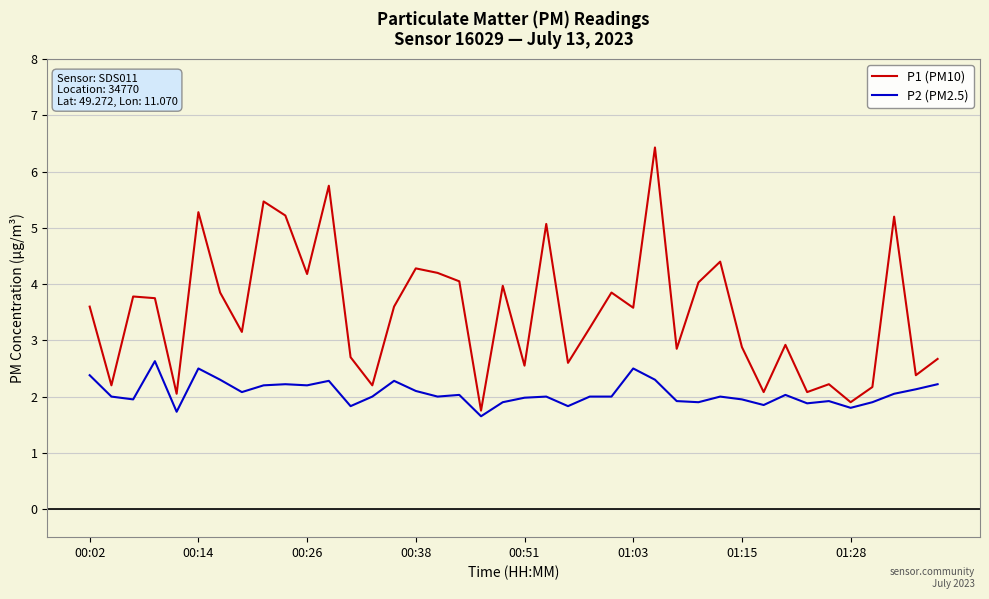

What is the difference between the maximum and minimum values in the P2 (PM2.5) series?

1.0